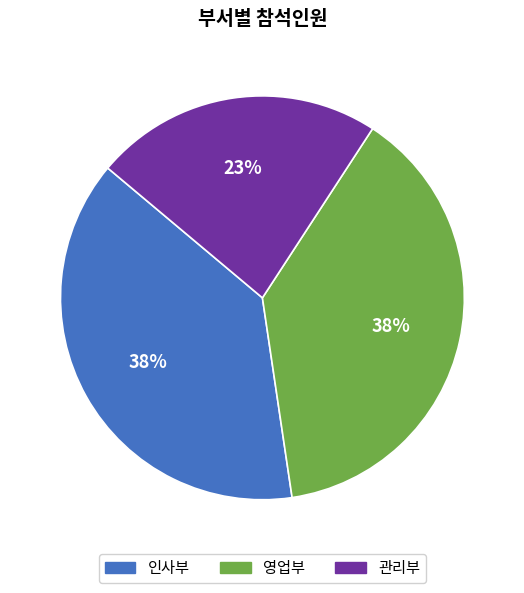

The 영업부 slice represents 38% of the pie. True or false?

True